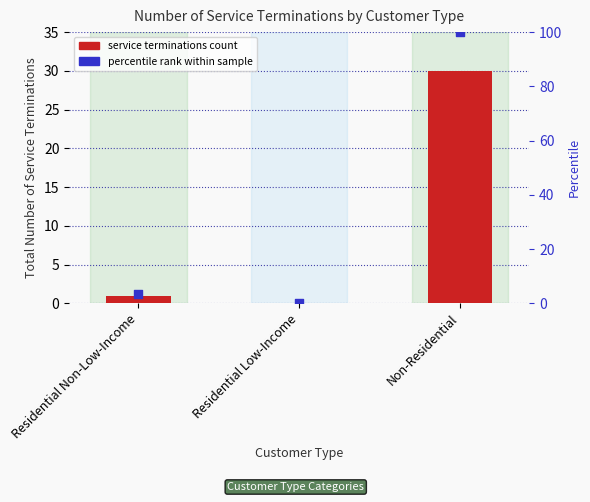

Which series has the largest Y range (max minus min)?

percentile rank within sample